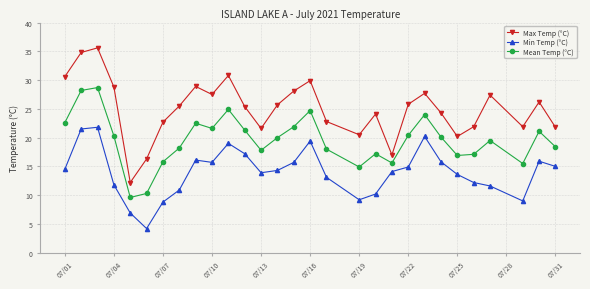

What is the difference between the maximum and minimum values in the Min Temp (°C) series?

17.6